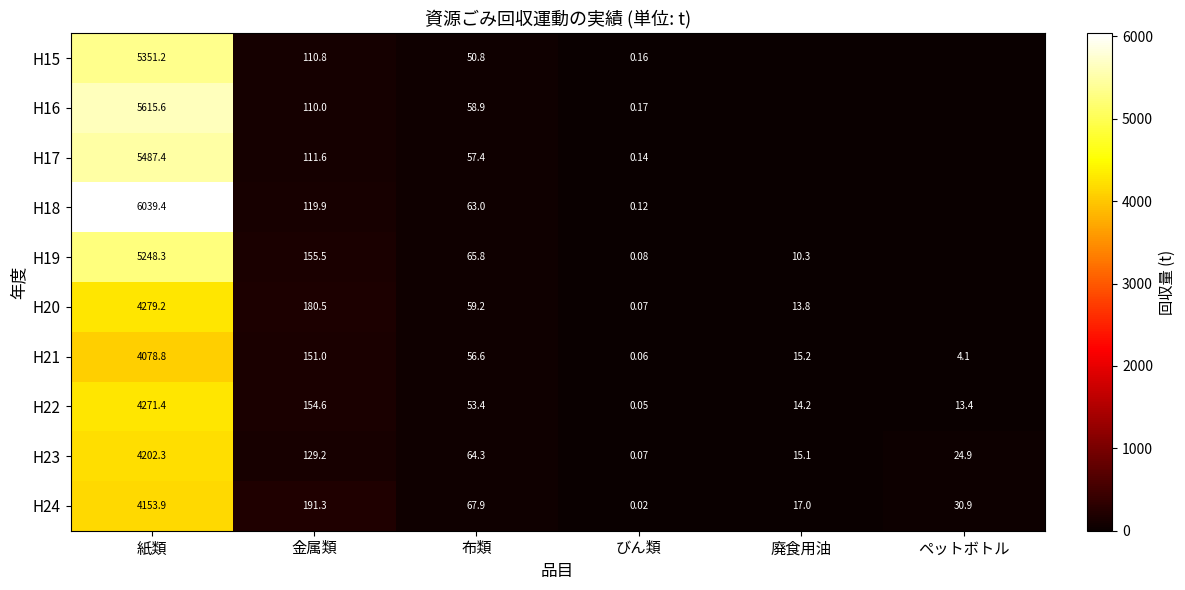

Between 金属類 and 廃食用油, which is larger?

金属類